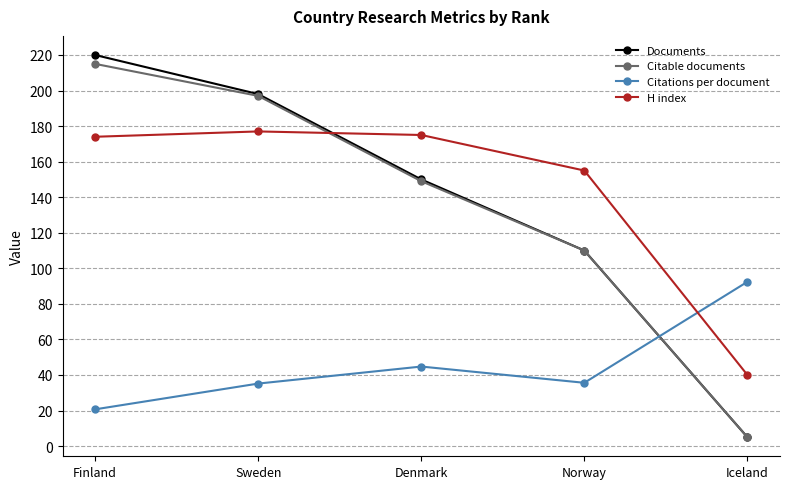

What is the value of the Citable documents point at the 1st from the left?

215.0